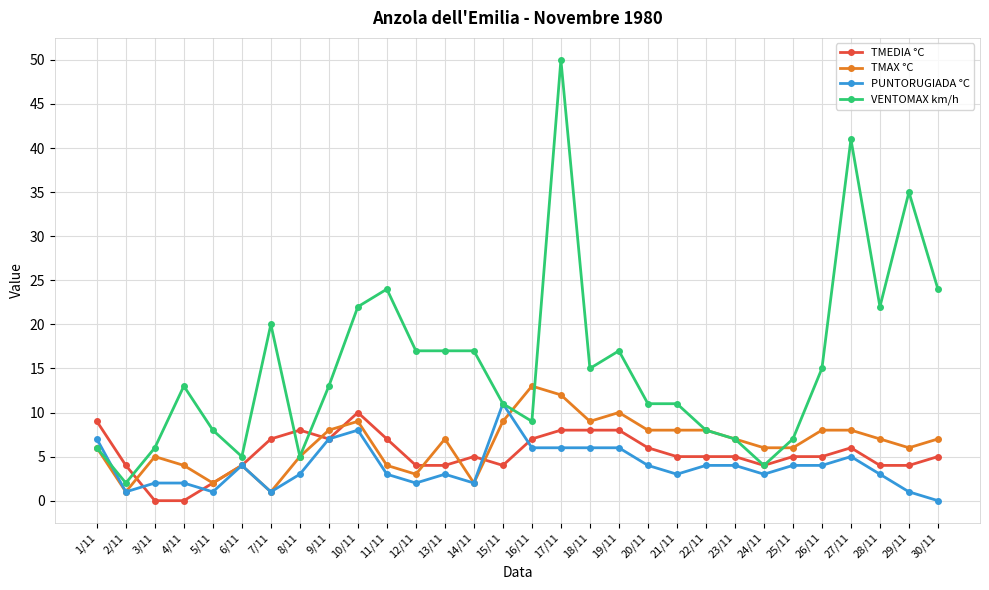

Which series changed the most between 9/11 and 29/11?

VENTOMAX km/h